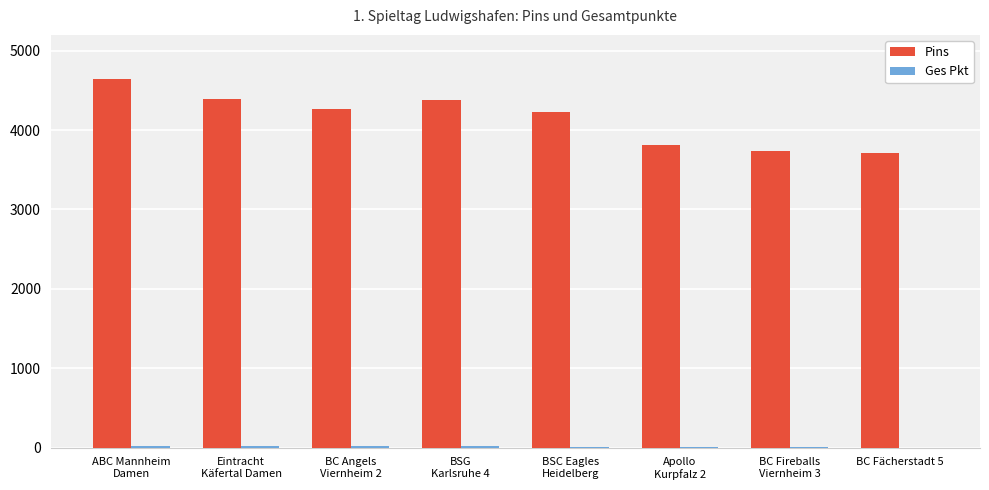

The value of Pins at BC Fächerstadt 5 is 2562. True or false?

False